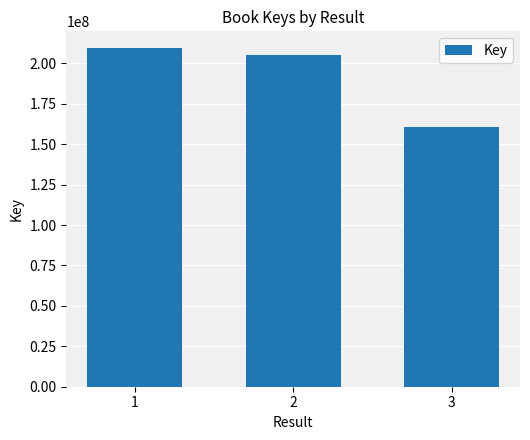

Does the chart contain any negative values?

No